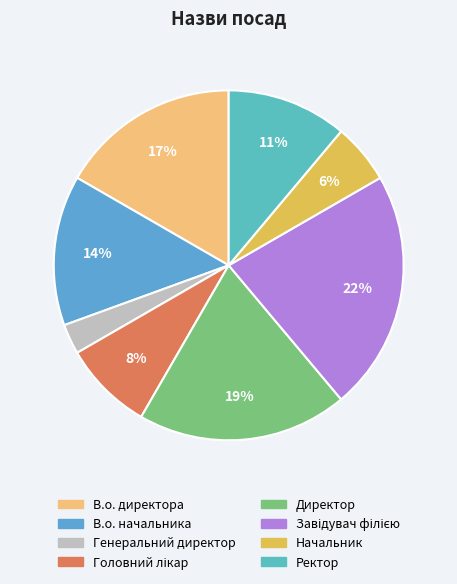

Is it true that Головний лікар is 23% of the pie?

False